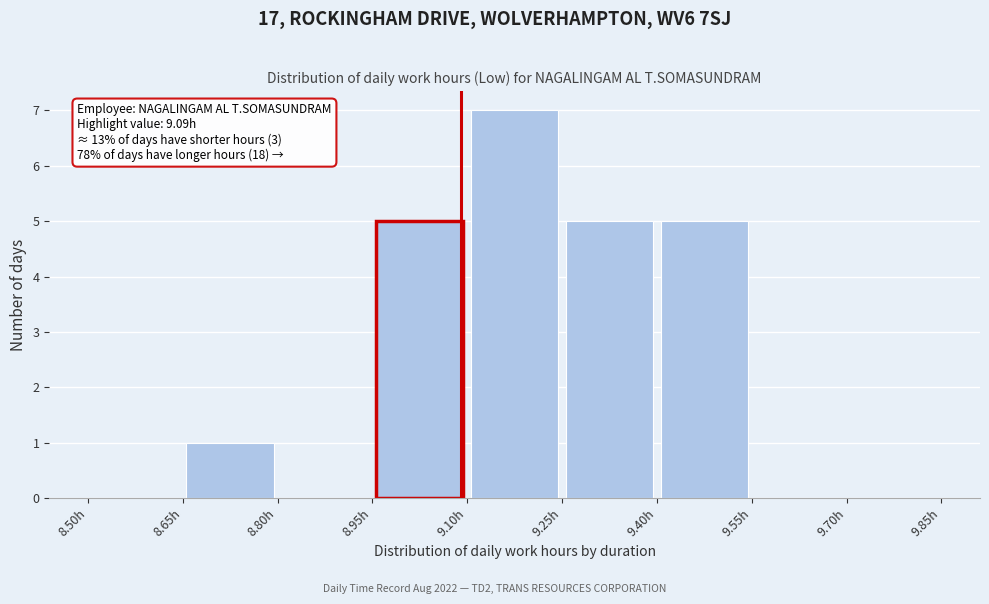

Over which range of the x-axis is the bar tallest?

9.10 to 9.25